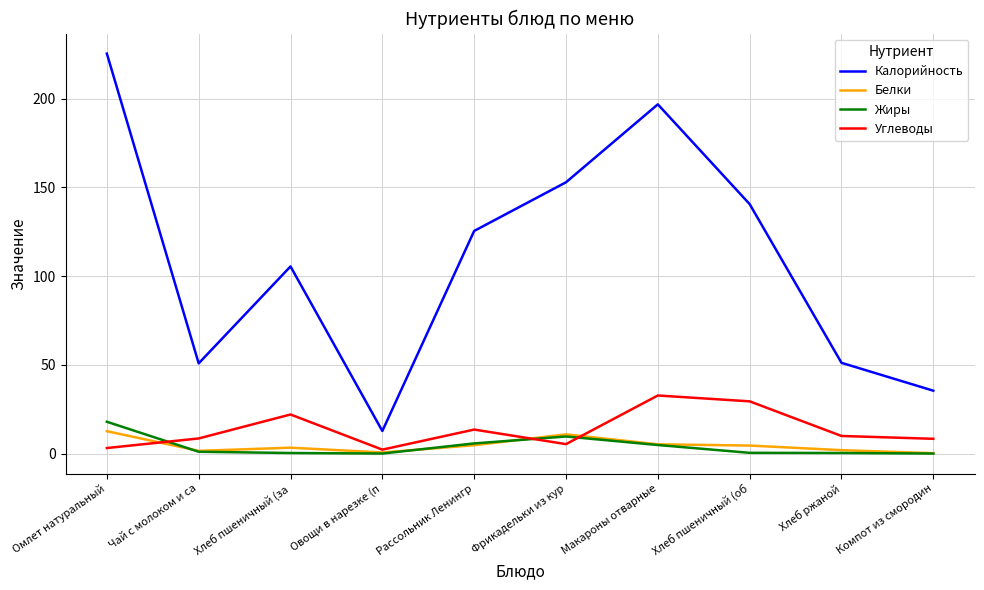

List the series in order of their peak value, highest first.

Калорийность, Углеводы, Жиры, Белки